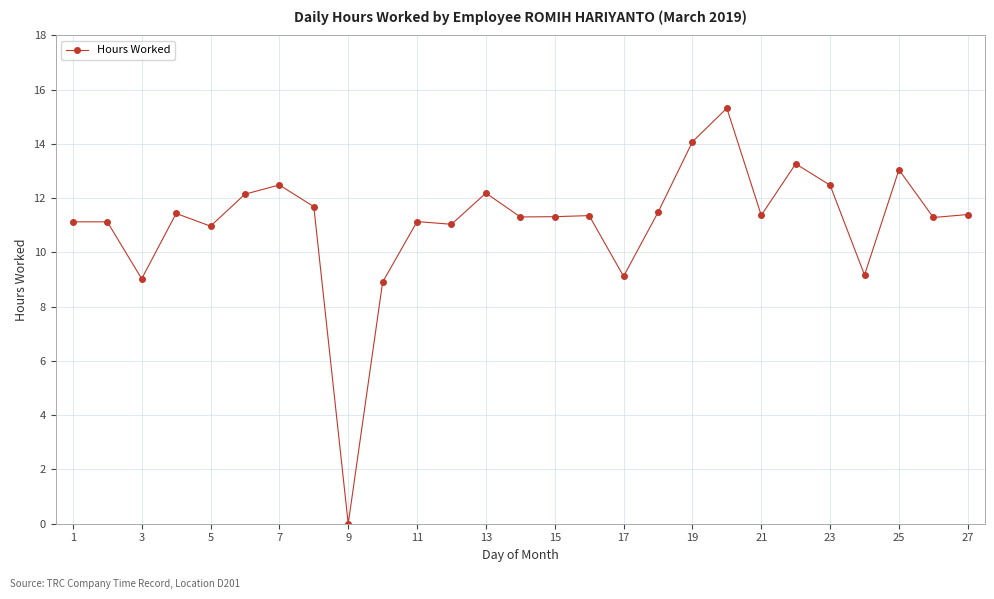

What is the greatest value displayed?

15.3